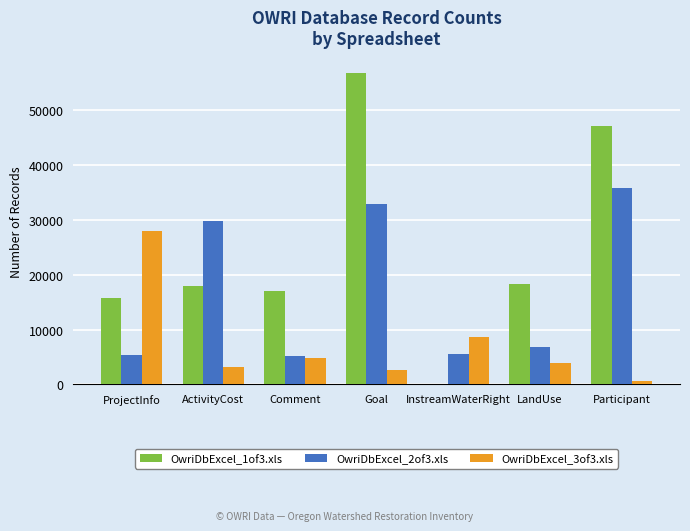

What is the total value across all series at Comment?

27065